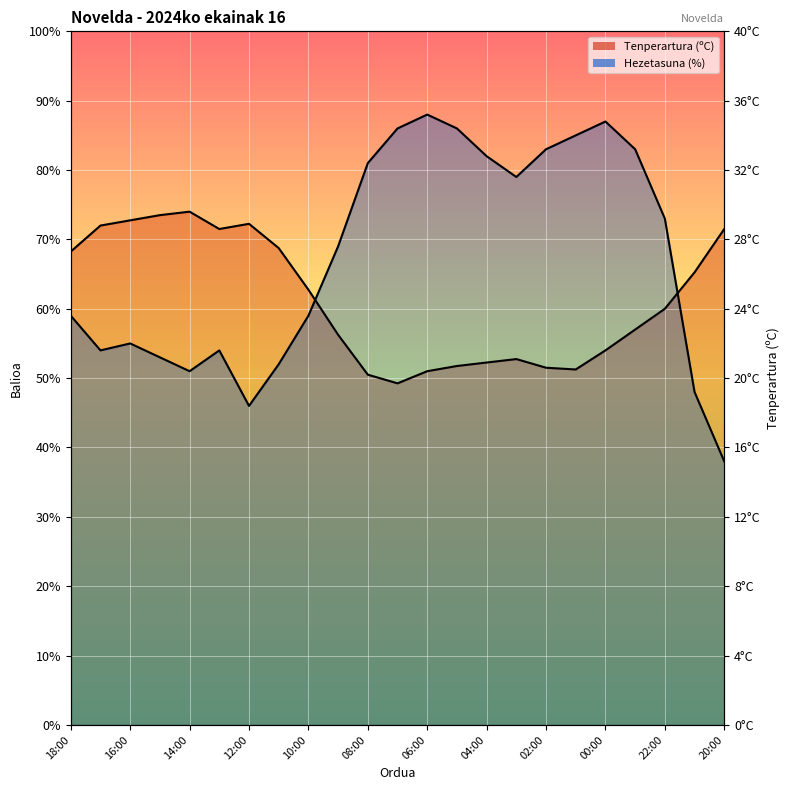

At which category does the chart reach its minimum across all series?

20:00